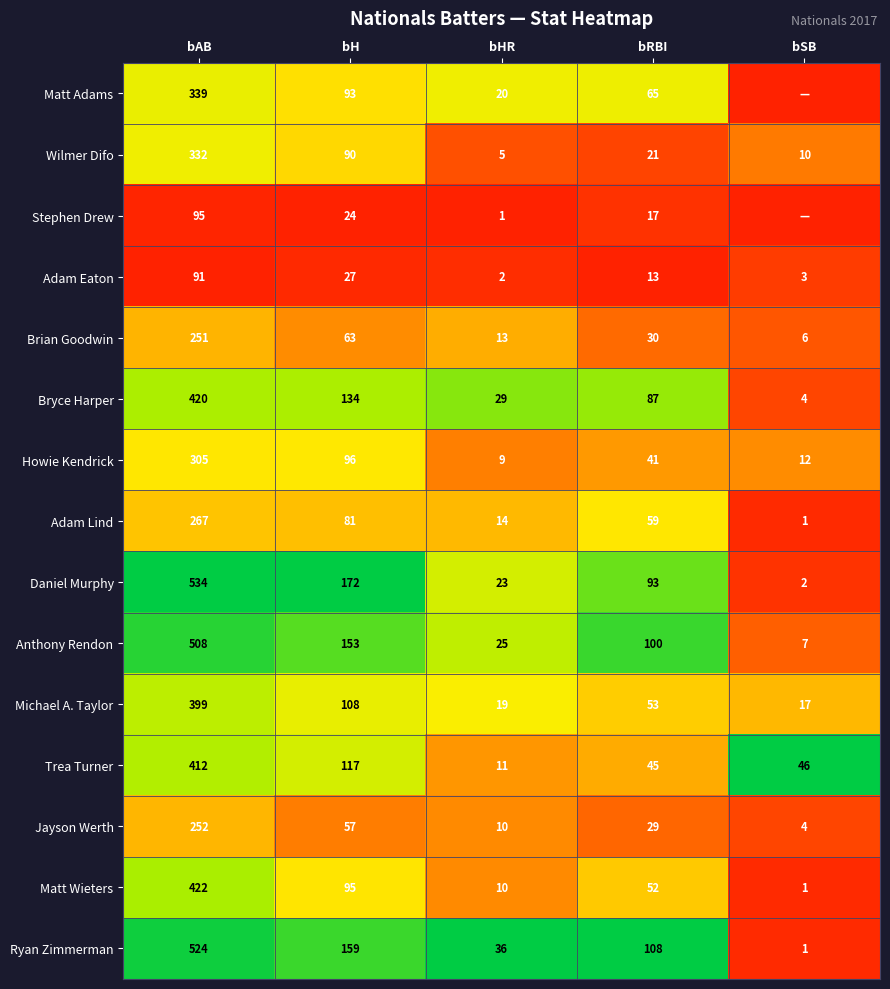

What is the sum of all Brian Goodwin values?

363